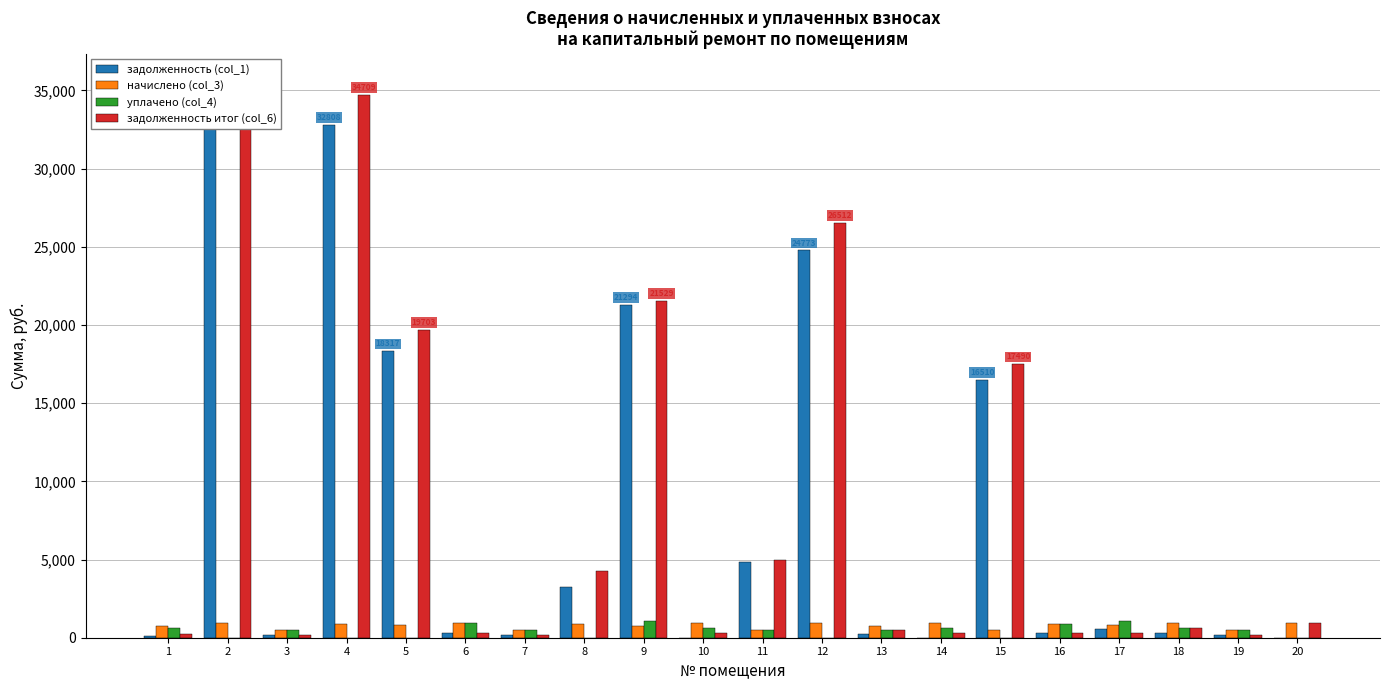

Rank the series at 13 from lowest to highest value.

задолженность (col_1), задолженность итог (col_6), уплачено (col_4), начислено (col_3)